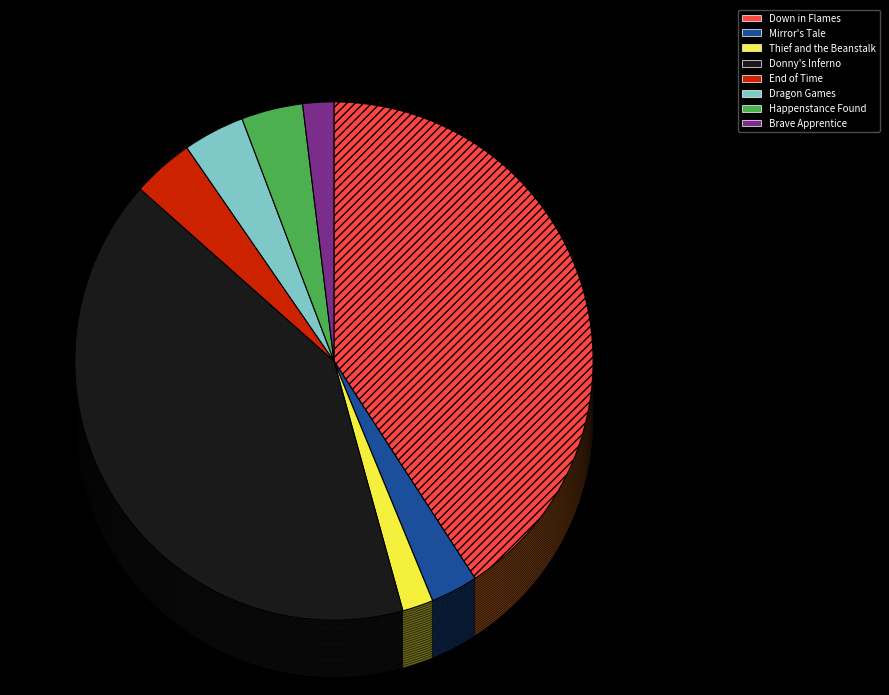

What is the total percentage of Happenstance Found and Down in Flames?

44.7%